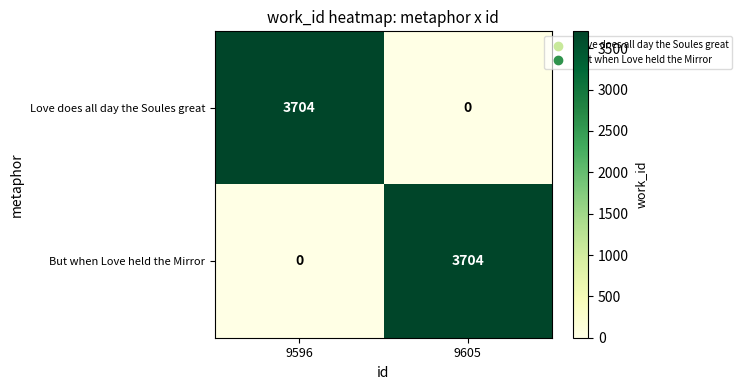

What is the total value across all series at 9605?

3704